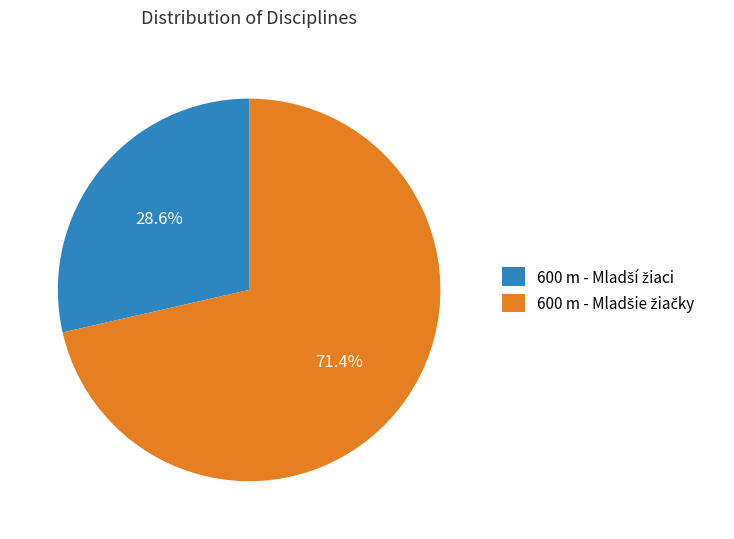

Is there any slice that represents more than half of the pie?

Yes